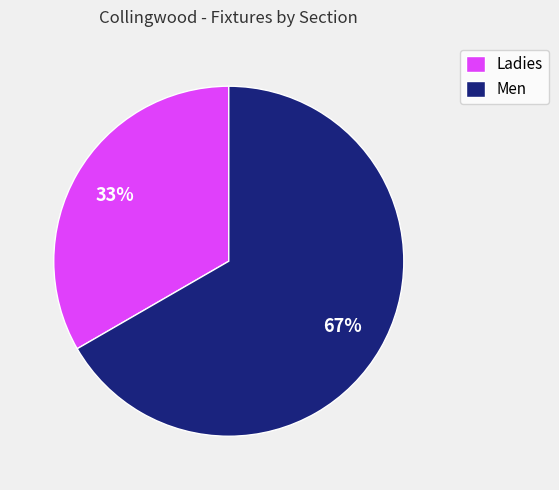

How many segments does this pie chart have?

2